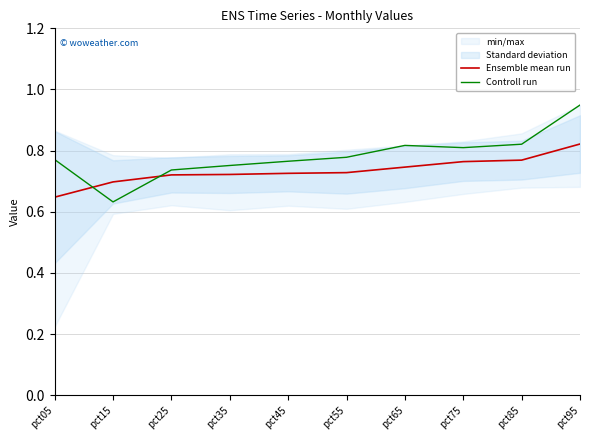

What is the difference between the maximum and second lowest values in the Controll run series?

0.2